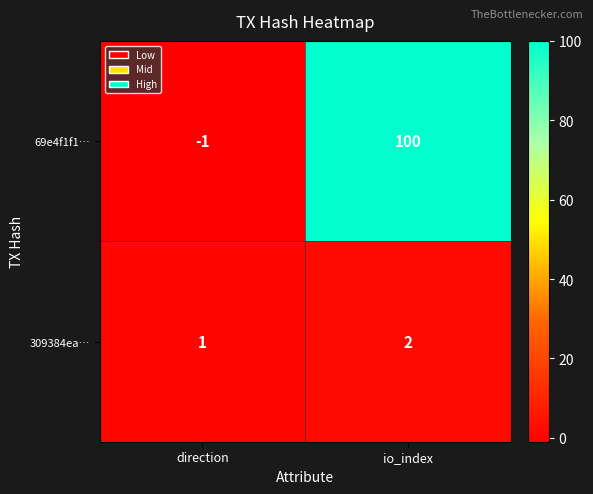

At which category does the chart reach its peak across all series?

io_index